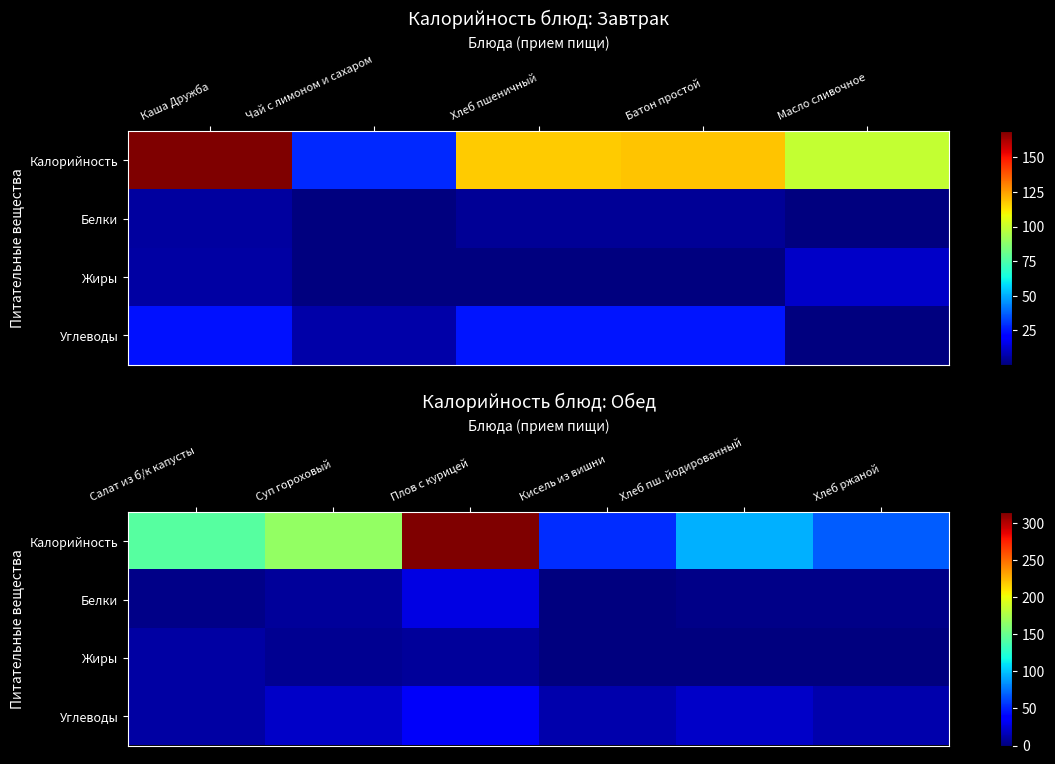

At which label does Жиры first exceed 5?

Салат из б/к капусты